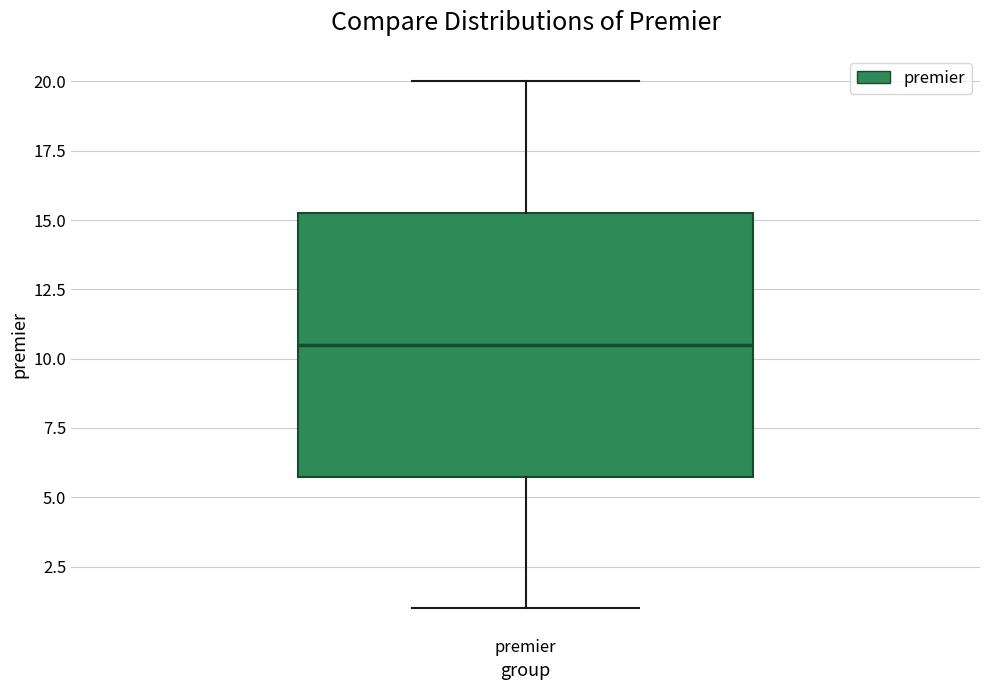

Read this box plot against the y-axis: the position of the median line, the range covered by the box, and the ends of both whiskers. The values are not printed on the chart, so give them approximately, as read against the axis.

median 10.5, box 6.0 to 15.5, whiskers 1.0 to 20.0